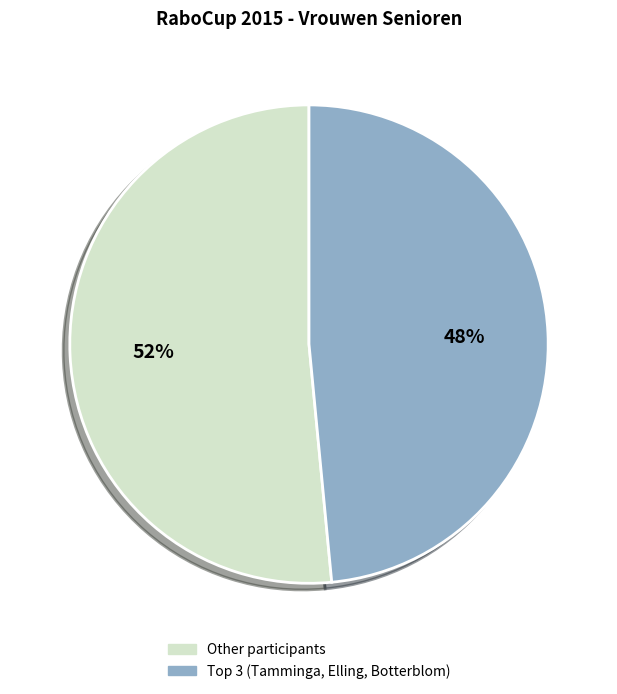

To the nearest percent, what is the average slice percentage?

50%